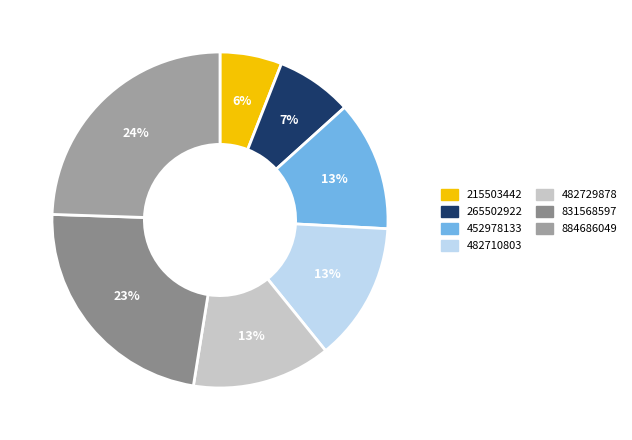

What is the ratio of the value at 831568597 to the value at 265502922?

3.1